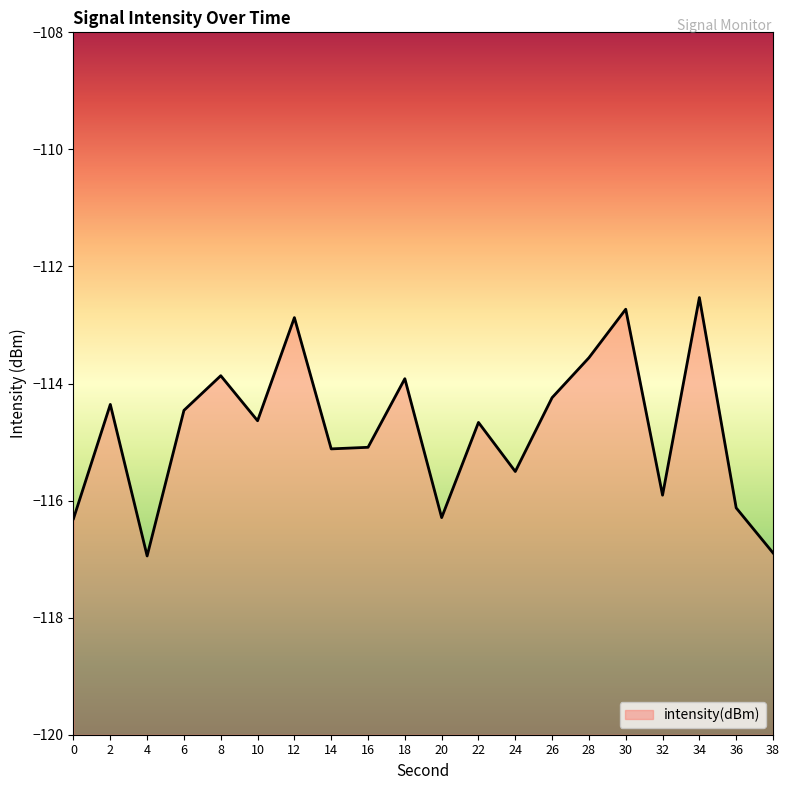

What value does the data have at 22?

-114.7